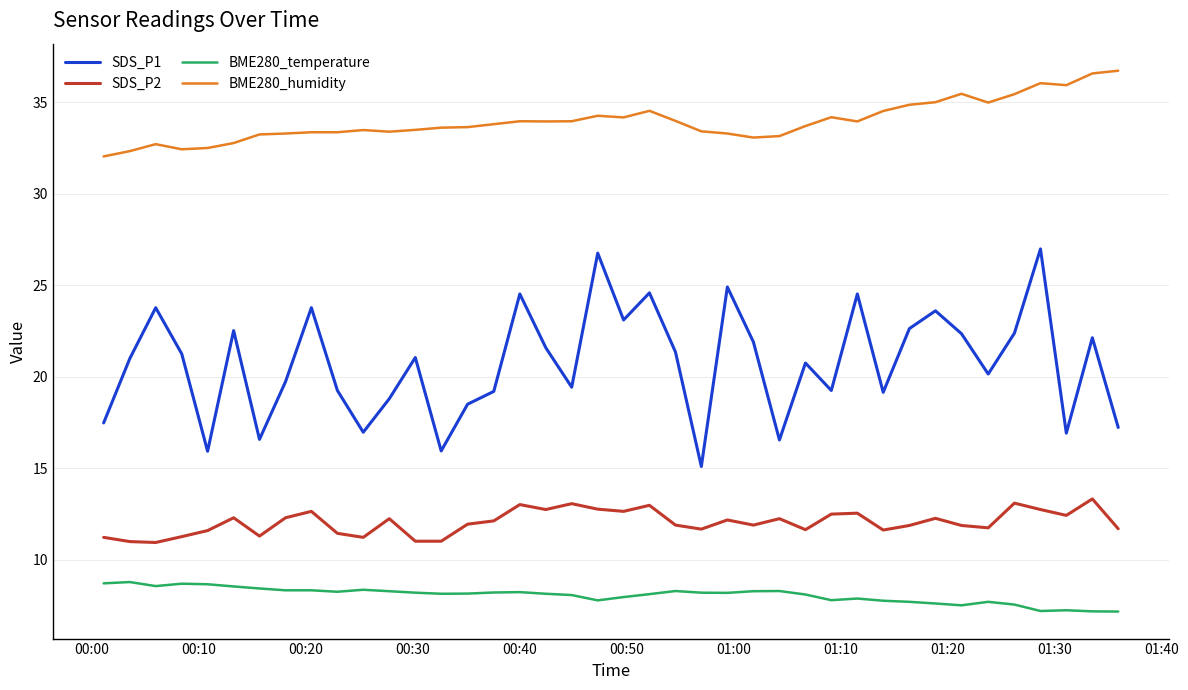

What is the minimum value for SDS_P1?

15.1